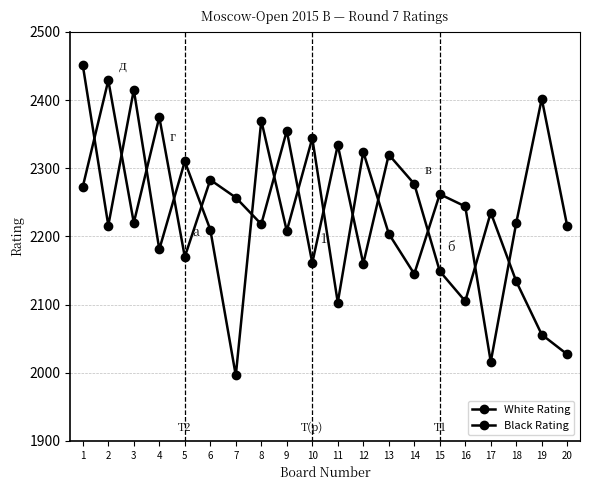

Is this an area chart (filled region under the line)?

No